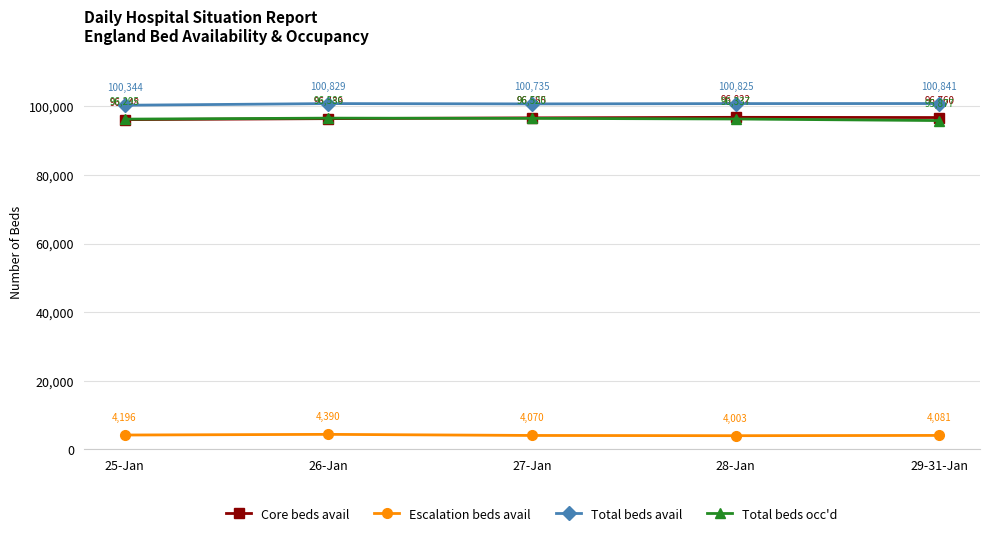

The value of Total beds occ'd at 29-31-Jan is 95877. True or false?

True